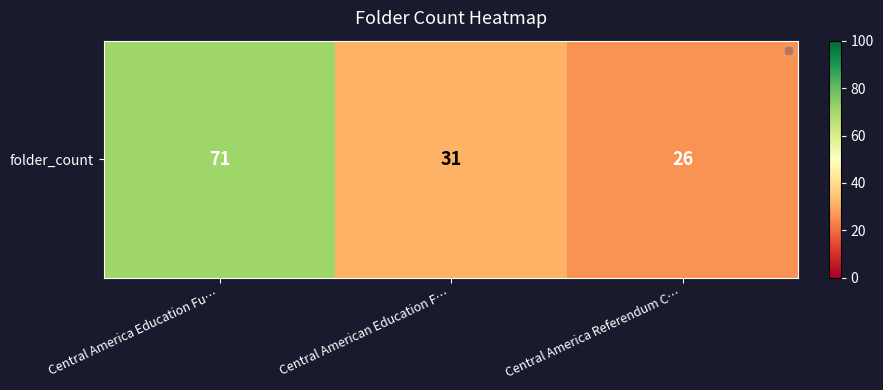

The value at Central American Education F… is 31. True or false?

True